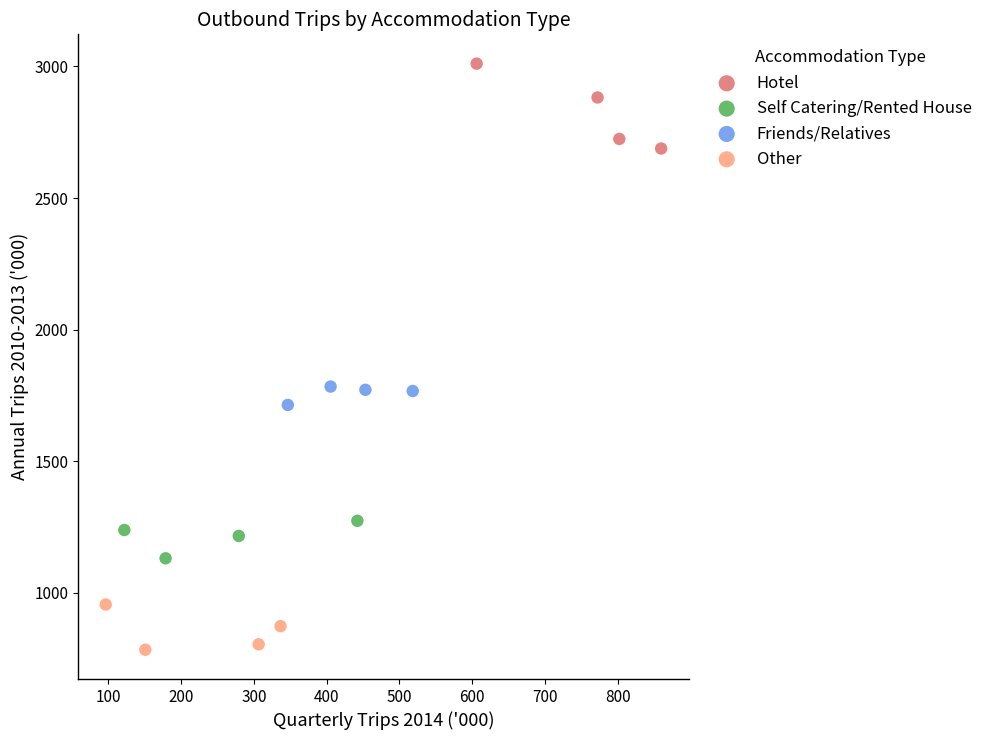

Which series reaches the minimum Y coordinate?

Other